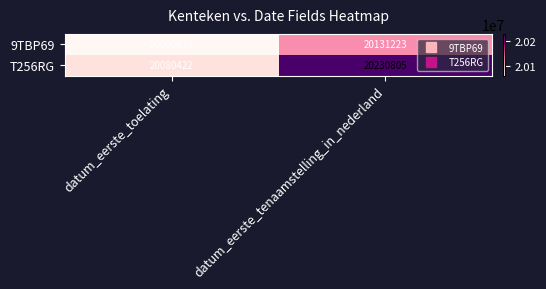

At which category is the sum across all series the highest?

datum_eerste_tenaamstelling_in_nederland